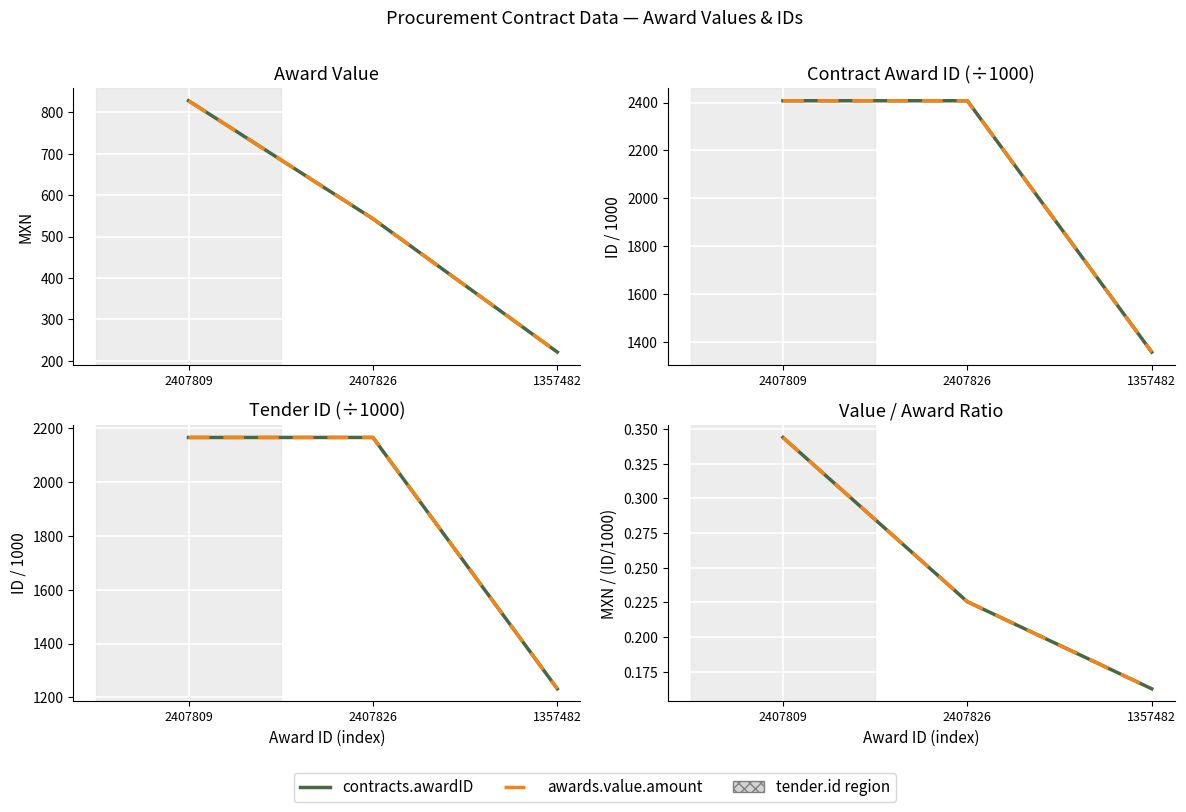

Reading right to left, what are all the values shown in this chart?

contracts.awardID: 1357482=0.2	2407826=0.2	2407809=0.3
awards.value.amount: 1357482=0.2	2407826=0.2	2407809=0.3